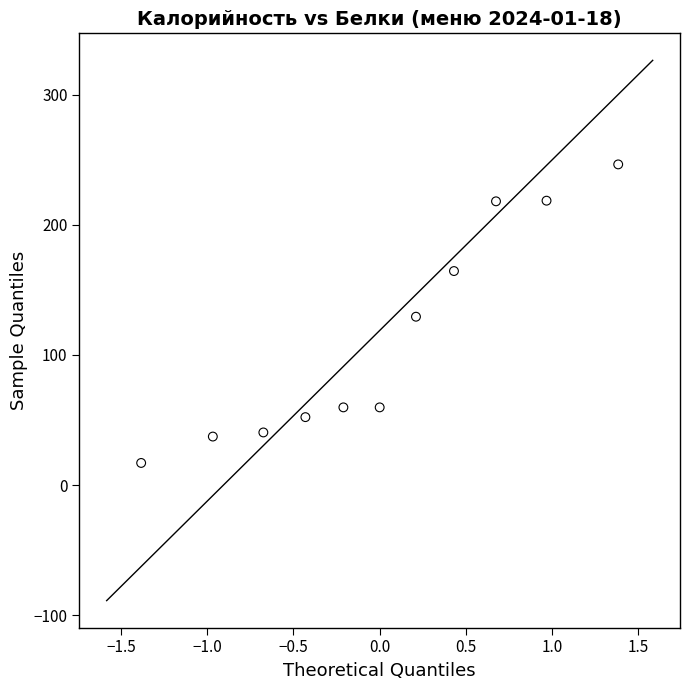

What is the range of Y values (max minus min)?

229.4